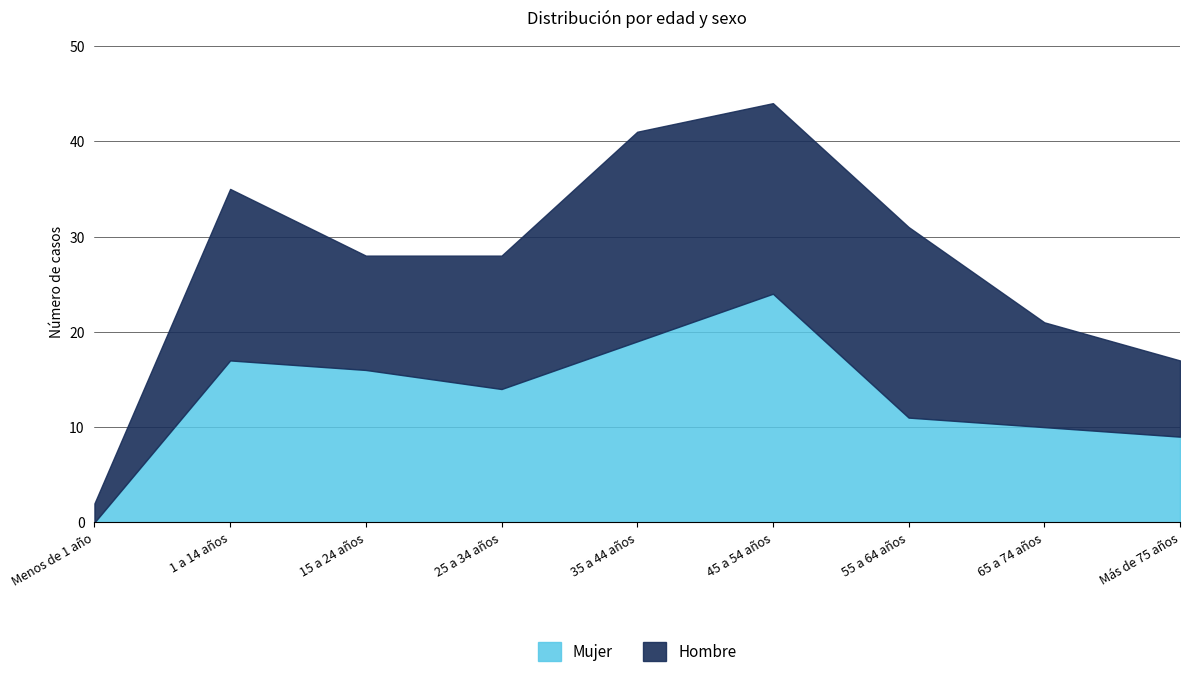

Rank the series by their average value, from highest to lowest.

Hombre, Mujer